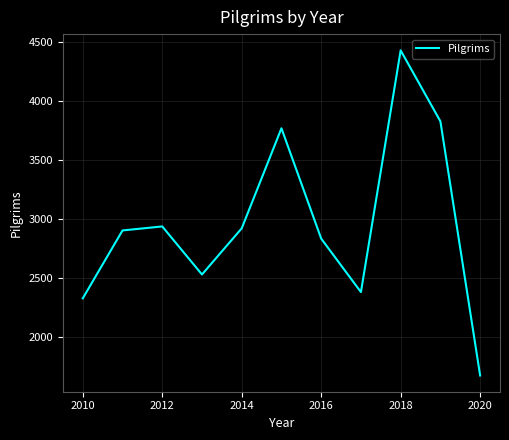

What is the difference between the maximum and minimum values?

2753